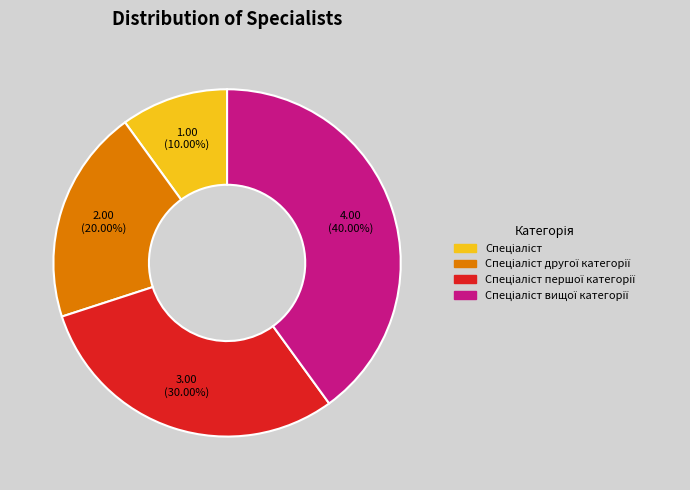

Is there any slice that represents more than half of the pie?

No